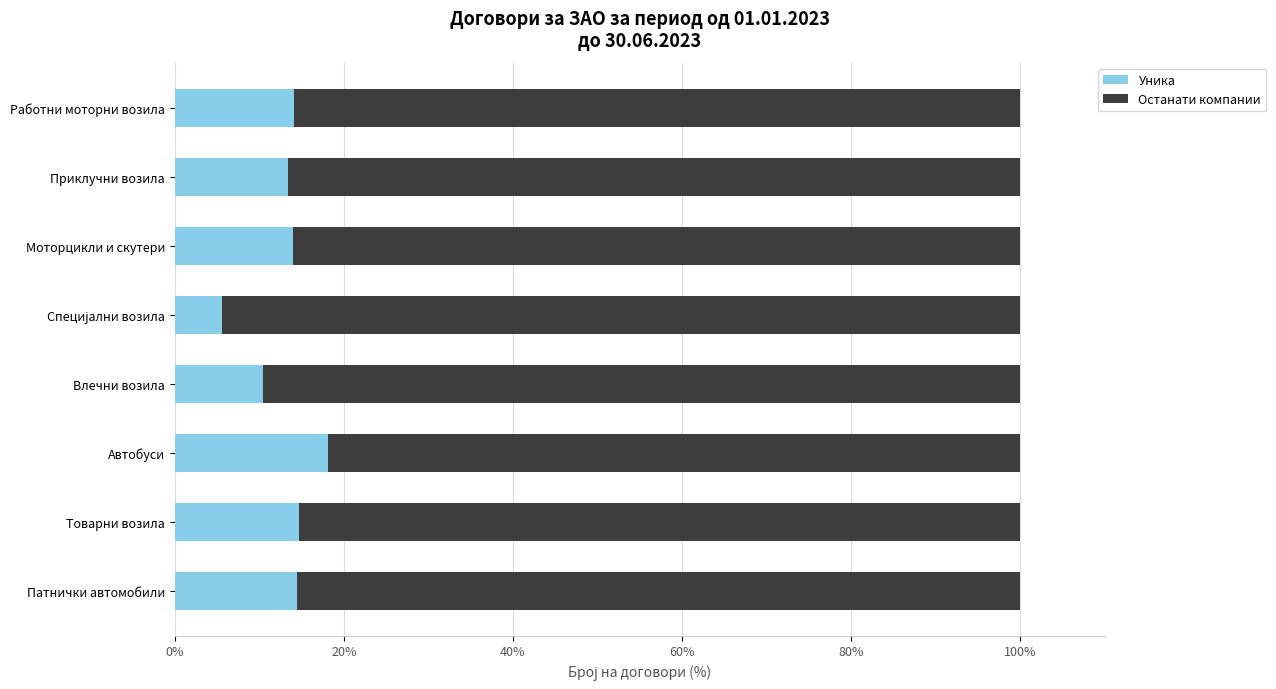

What is the minimum value for Уника?

5.6